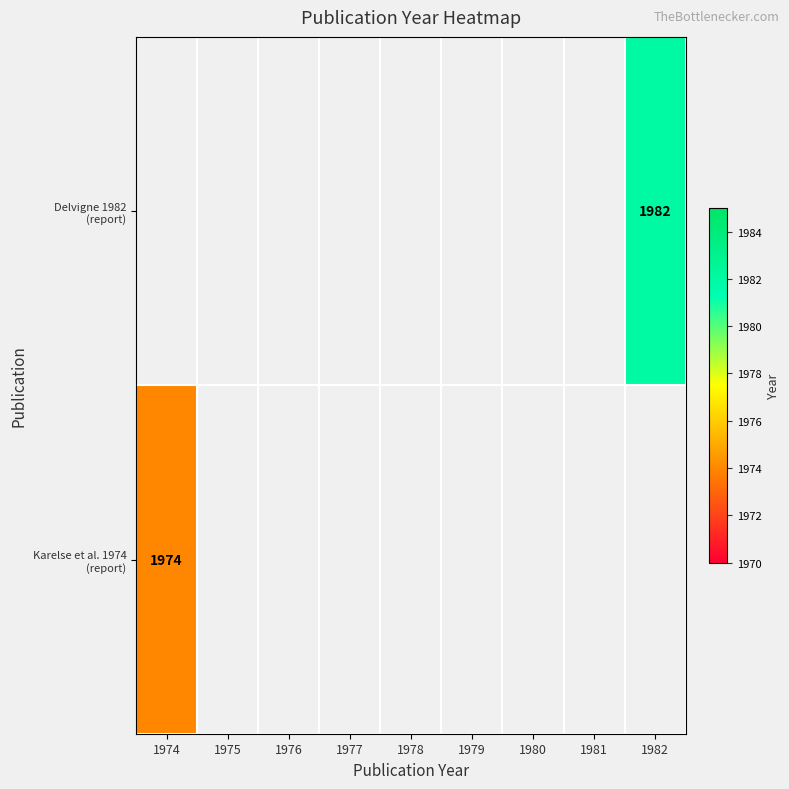

The Karelse et al. 1974 (report) series shows 1974.0 at 1974. True or false?

True